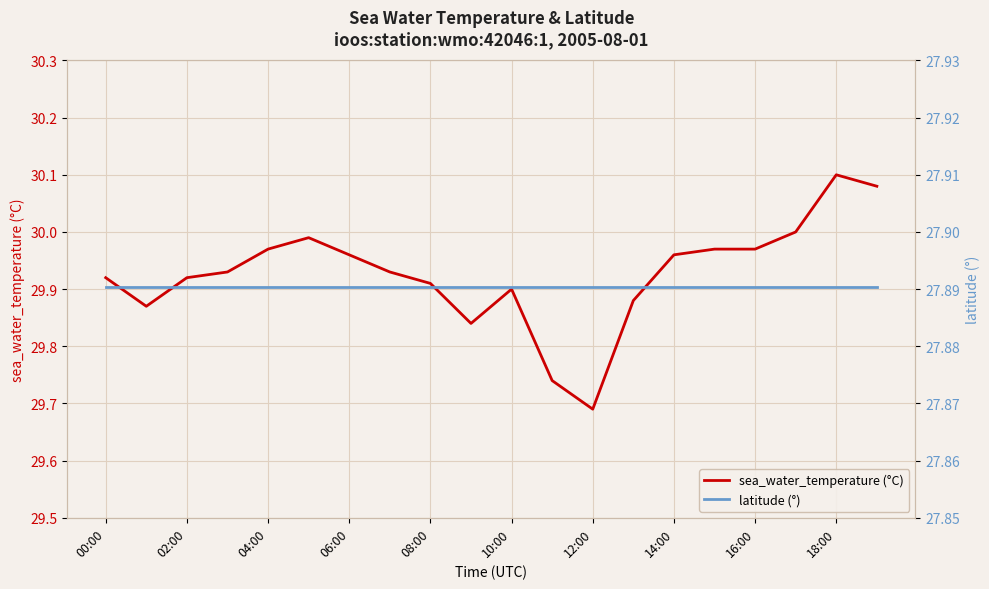

The value of sea_water_temperature (°C) at 19 is 18.8. True or false?

False